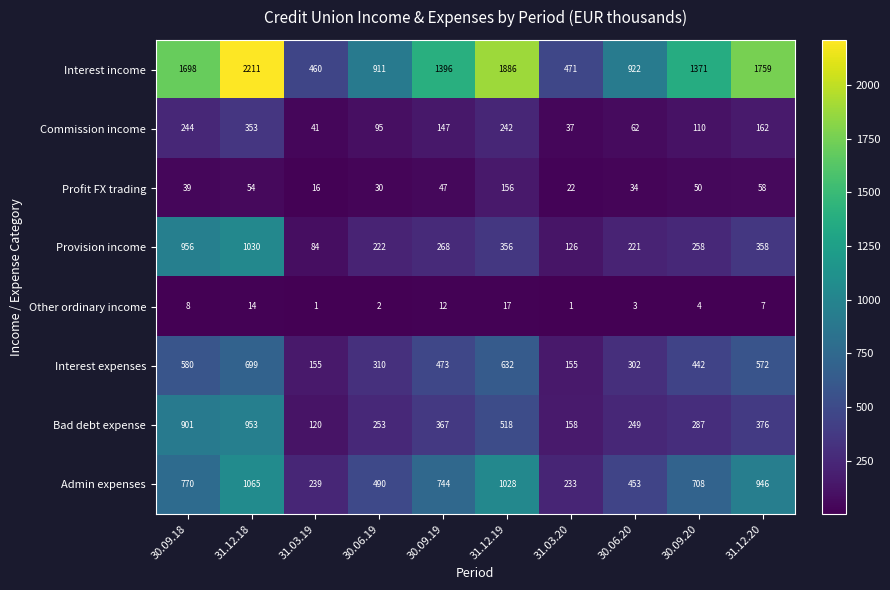

Count the number of categories in the chart.

10